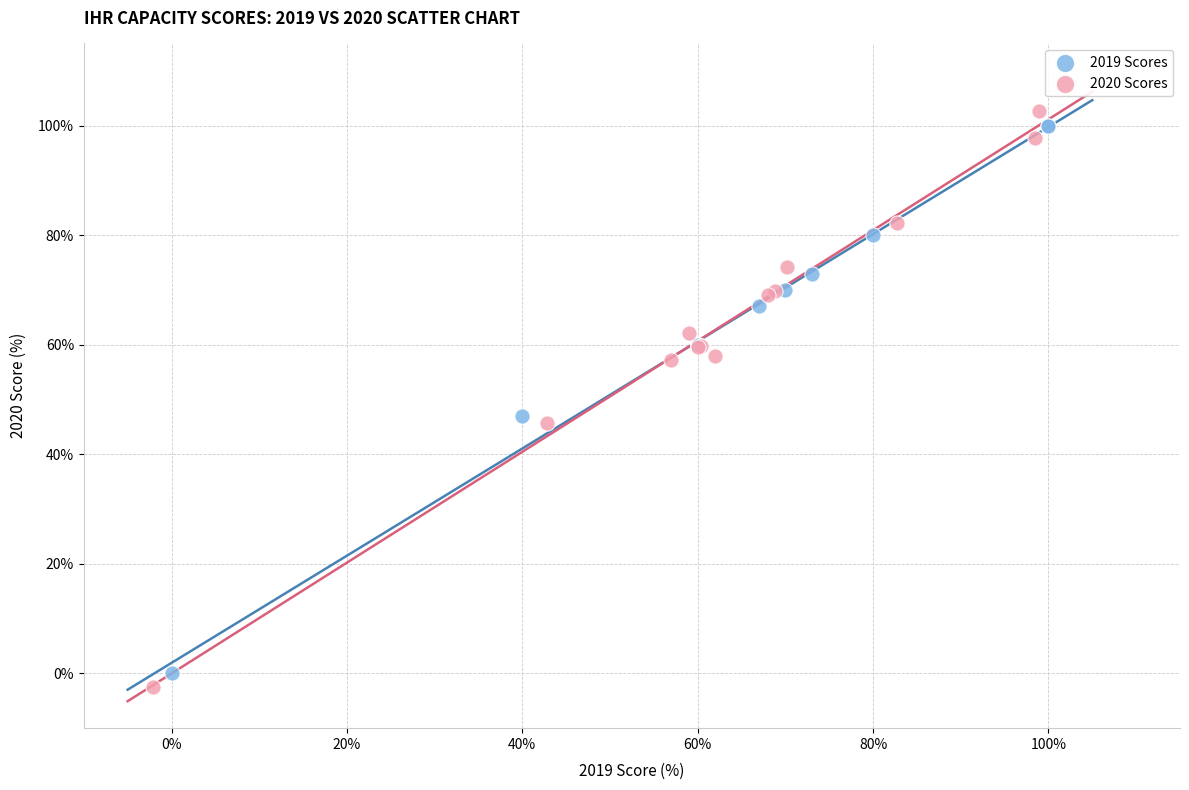

What are all the series names shown in the legend?

2019 Scores, 2020 Scores